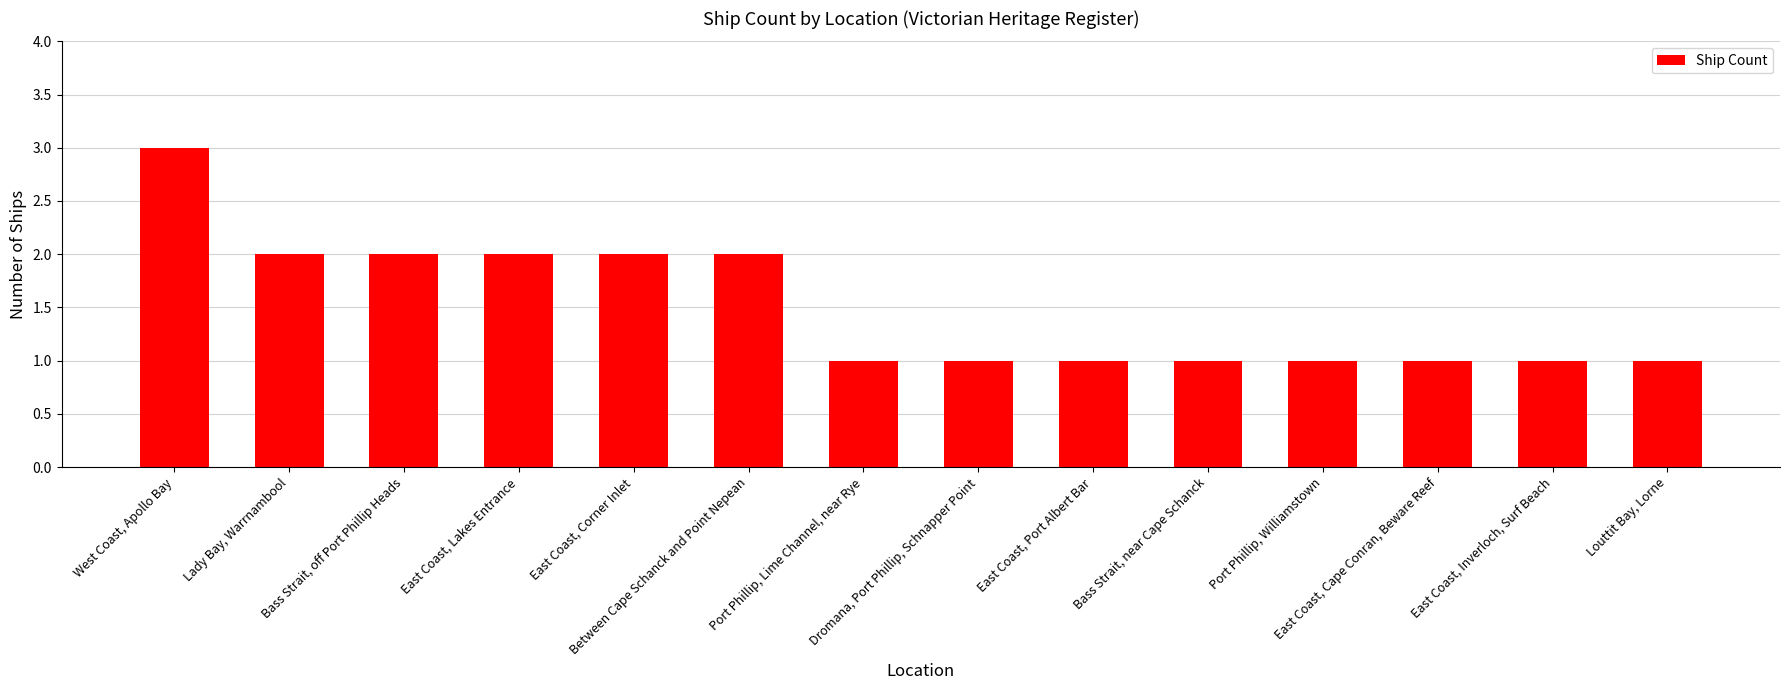

Reading left to right, extract all data points from this chart.

3	2	2	2	2	2	1	1	1	1	1	1	1	1